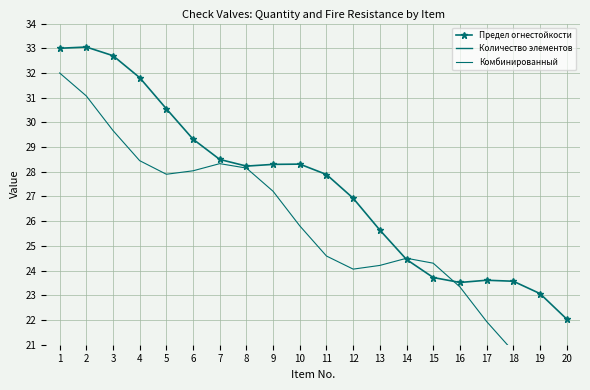

Reading left to right, extract all data points from this chart.

Предел огнестойкости: 33.0	33.0	32.7	31.8	30.6	29.3	28.5	28.2	28.3	28.3	27.9	26.9	25.6	24.4	23.7	23.5	23.6	23.6	23.1	22.0
Количество элементов: 1.2	1.3	1.2	1.2	1.2	1.1	0.7	0.4	0.6	1.1	1.4	1.4	1.1	1.1	1.0	0.8	0.5	0.6	1.0	1.4
Комбинированный: 32.0	31.1	29.7	28.4	27.9	28.0	28.3	28.1	27.2	25.8	24.6	24.1	24.2	24.5	24.3	23.3	21.9	20.7	20.2	20.4